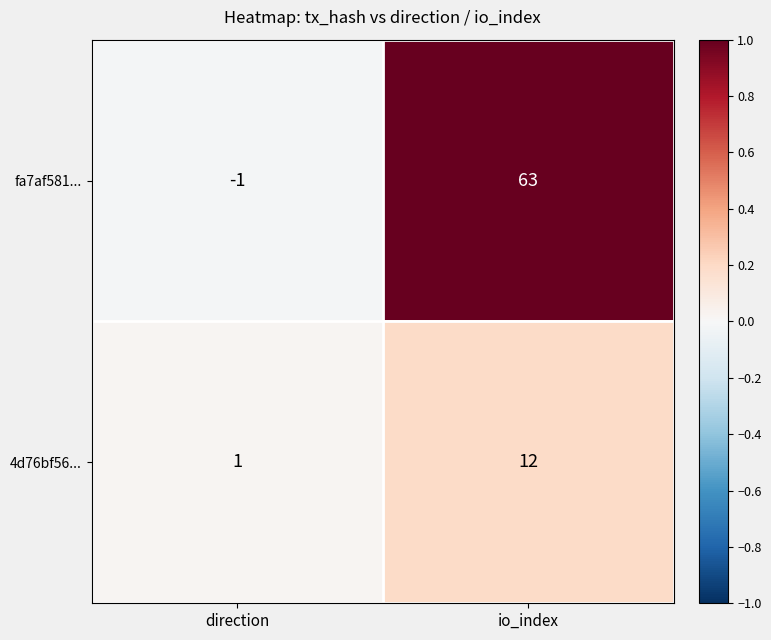

Is it true that fa7af581... equals 63 at io_index?

True